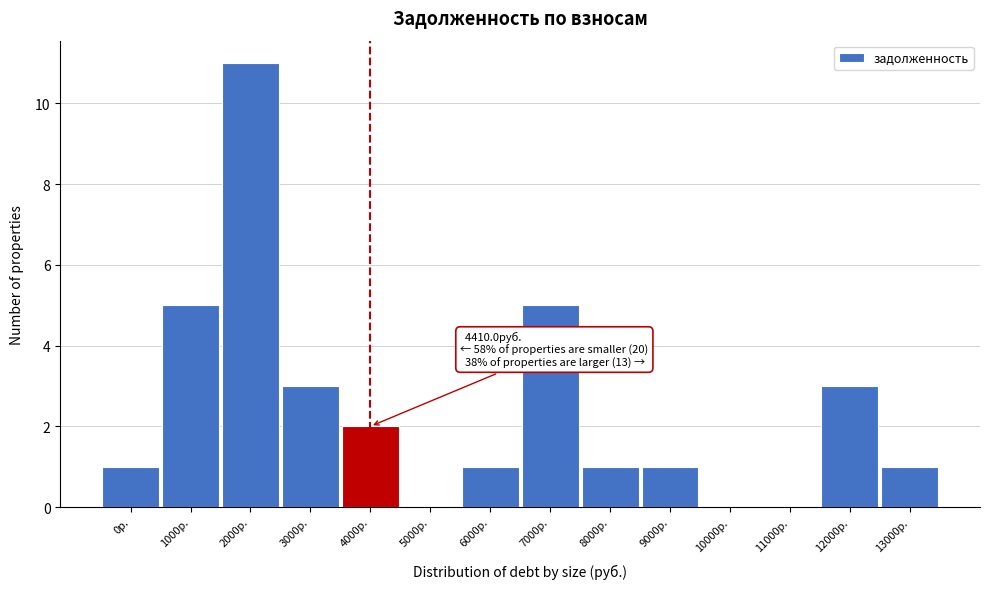

Reading left to right, extract all data points from this chart.

0р.=1	1000р.=5	2000р.=11	3000р.=3	4000р.=2	5000р.=0	6000р.=1	7000р.=5	8000р.=1	9000р.=1	10000р.=0	11000р.=0	12000р.=3	13000р.=1